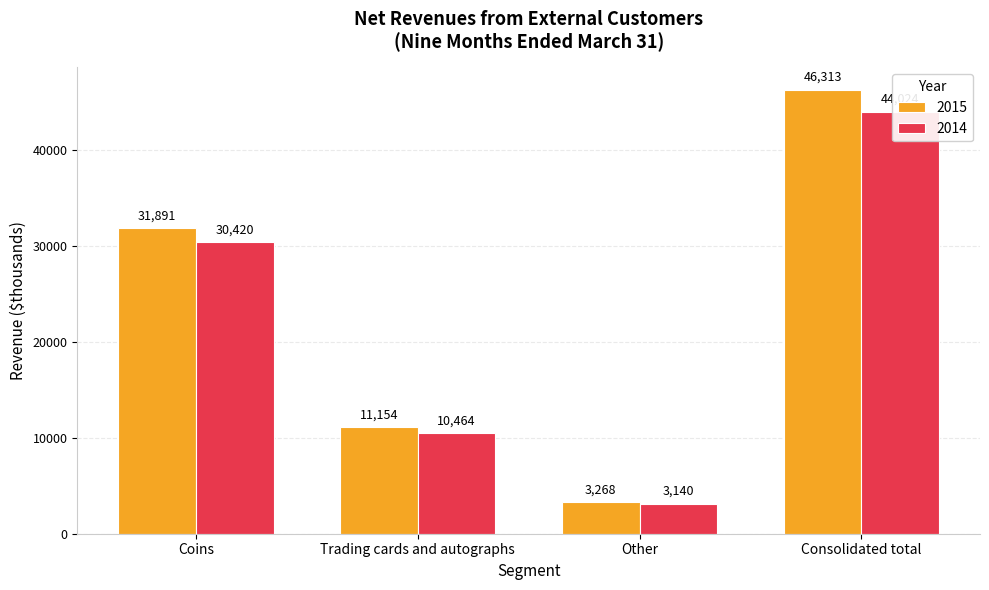

How many categories are shown in the chart?

4